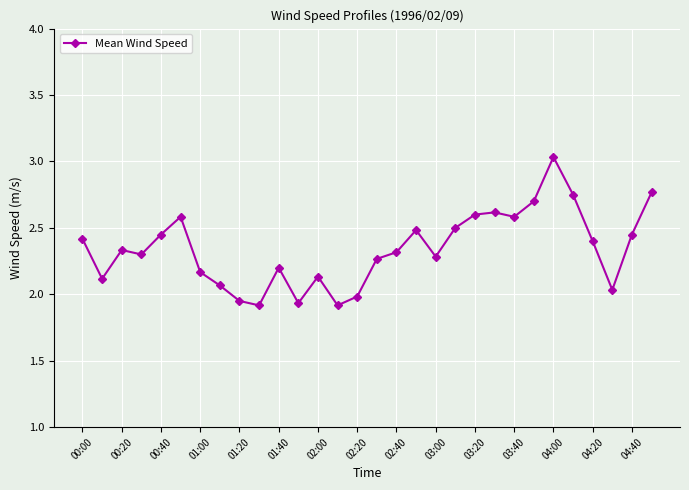

True or false: the data has more than 1 interior local peaks.

True